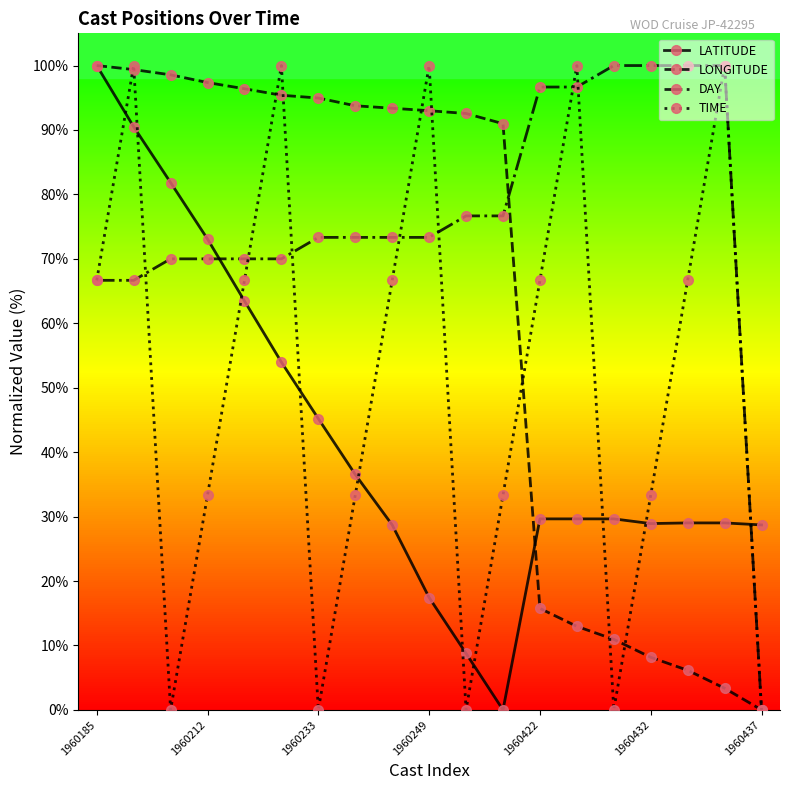

What is the average value of the TIME series?

50.9